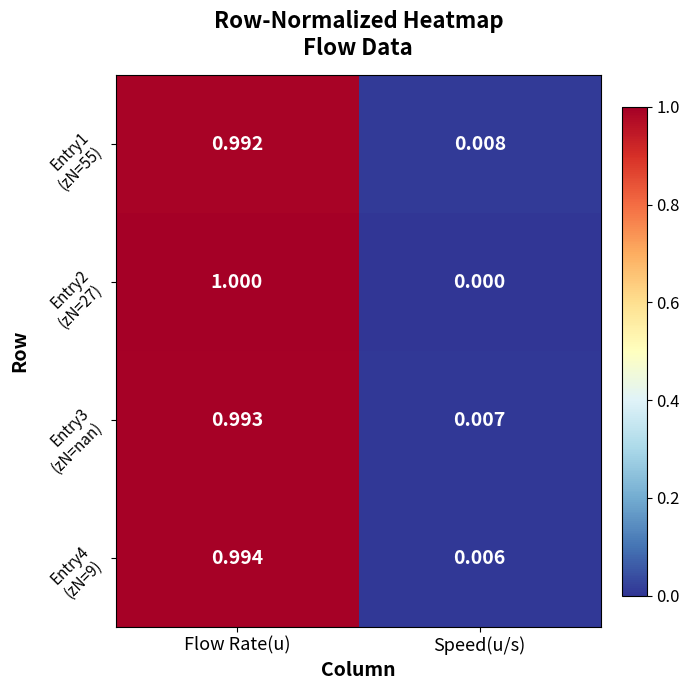

Which label corresponds to the largest value in the chart?

Flow Rate(u)